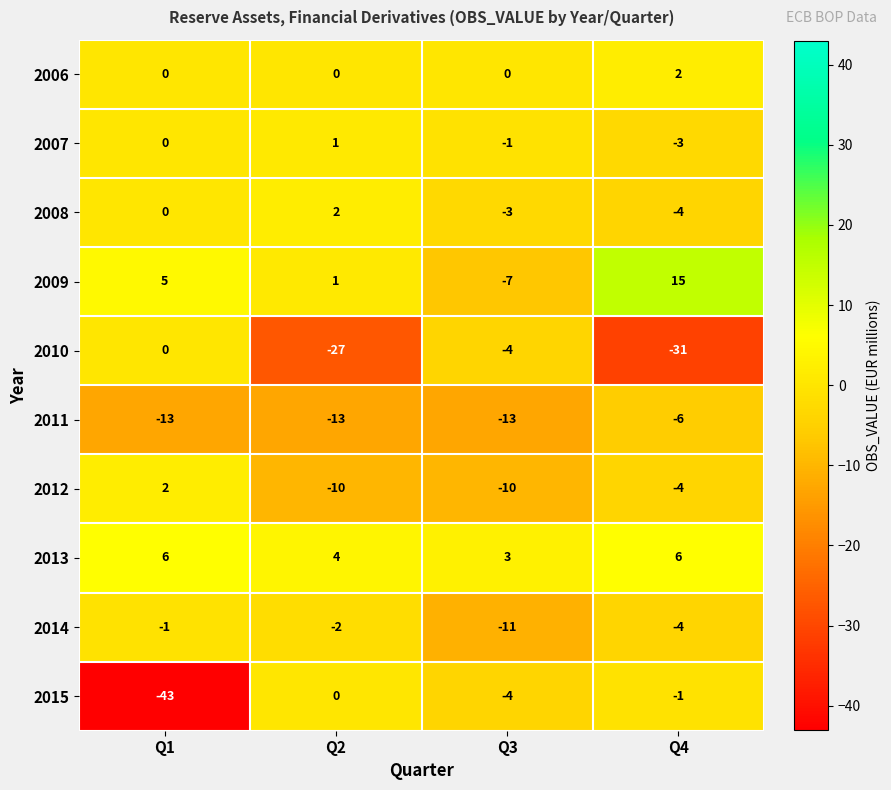

Where does the 2014 series first go above -2?

Q1